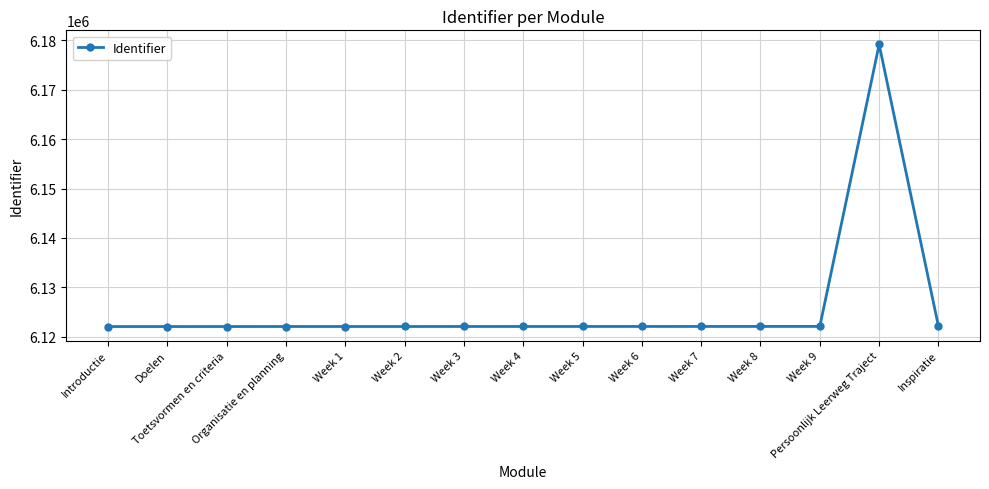

What is the difference between the maximum and second lowest values?

57113